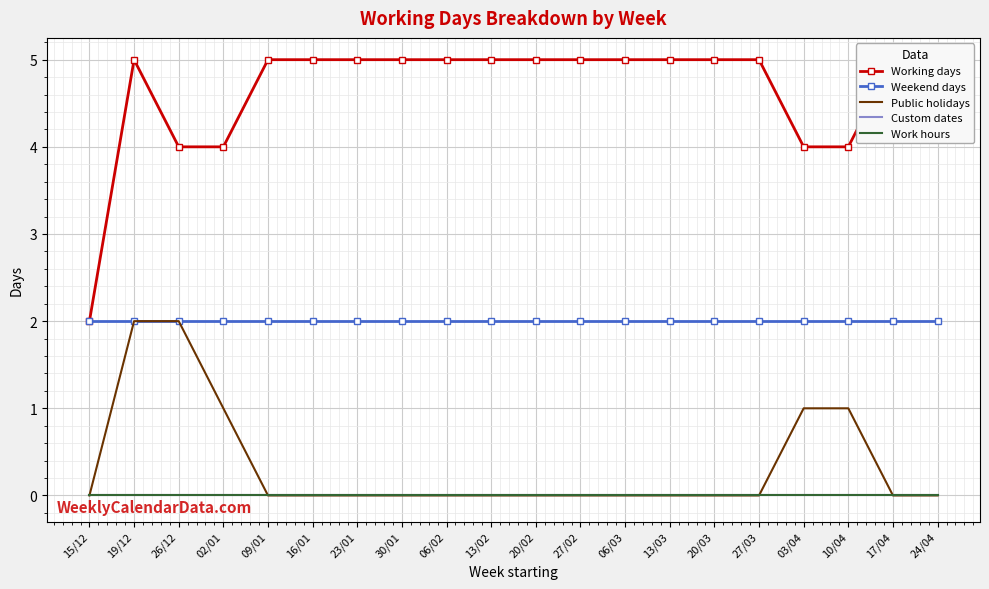

True or false: Weekend days and Public holidays cross at least once.

False